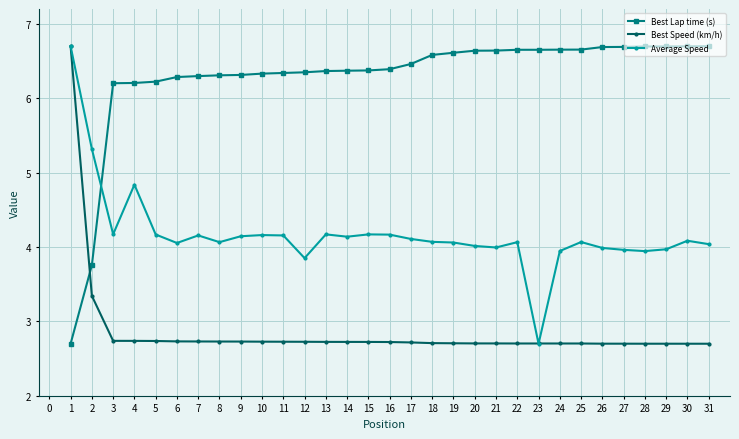

Rank the series by their average value, from lowest to highest.

Best Speed (km/h), Average Speed, Best Lap time (s)